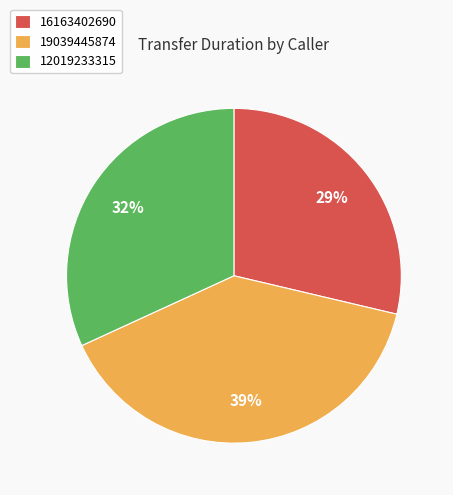

To the nearest percent, what portion does 16163402690 represent?

29%